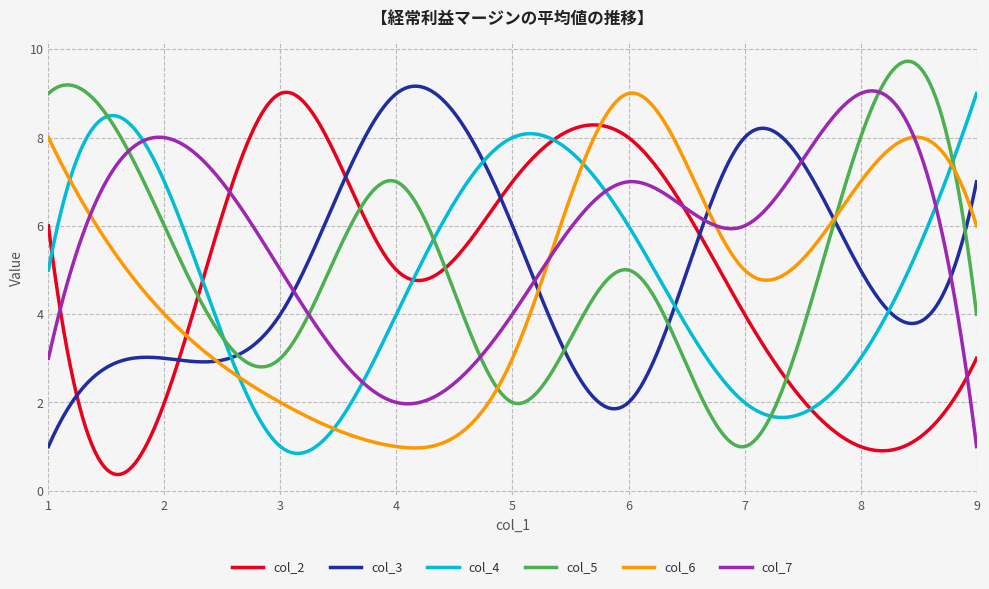

What is the highest value of the col_6 series?

9.0